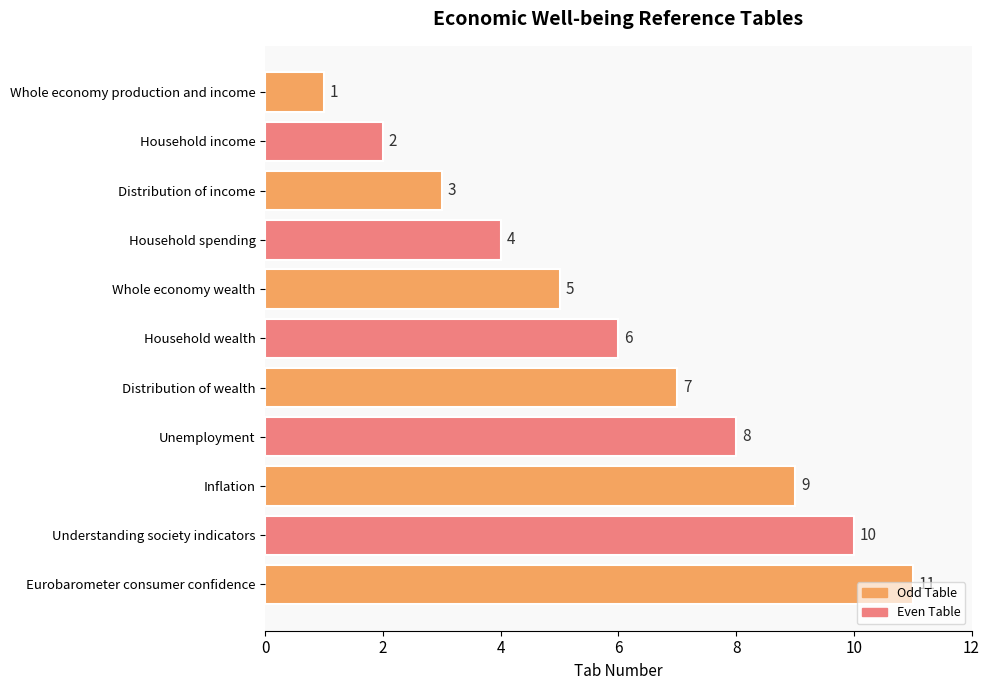

List the labels in order of value, largest first.

Eurobarometer consumer confidence, Understanding society indicators, Inflation, Unemployment, Distribution of wealth, Household wealth, Whole economy wealth, Household spending, Distribution of income, Household income, Whole economy production and income